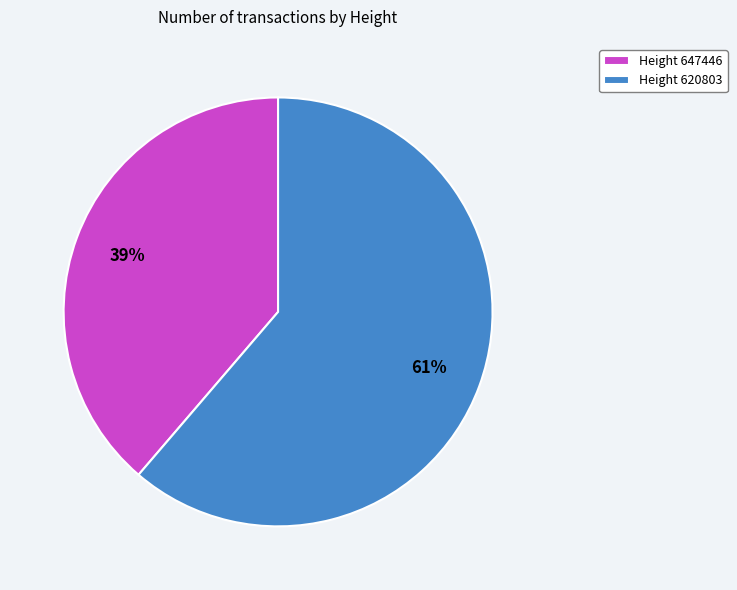

Which slice represents more than half of the pie?

Height 620803